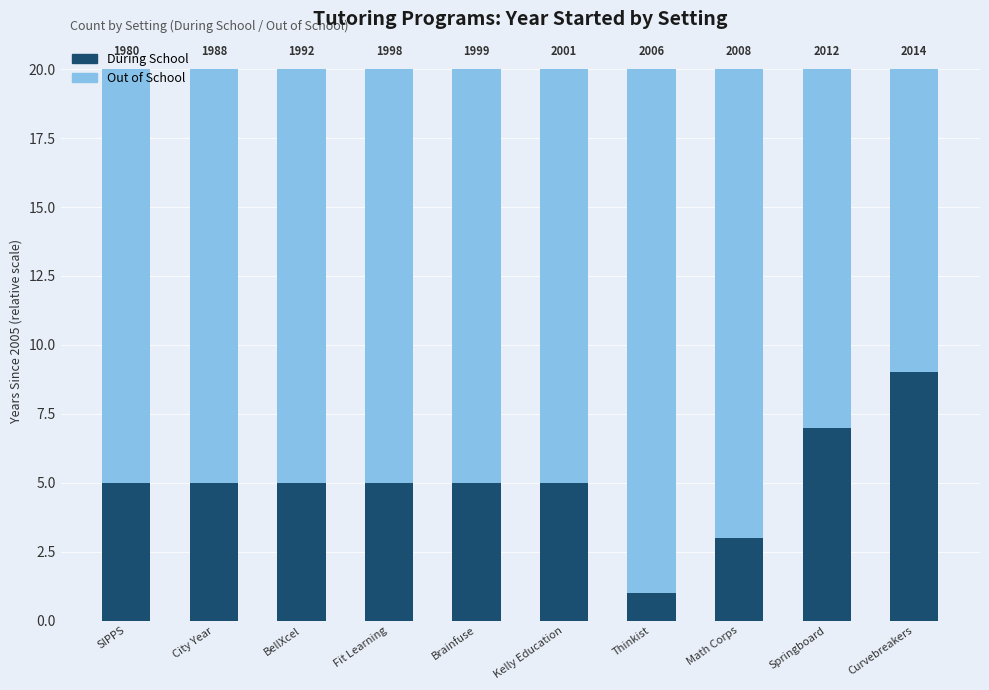

Where does the Out of School series first go above 15?

Thinkist